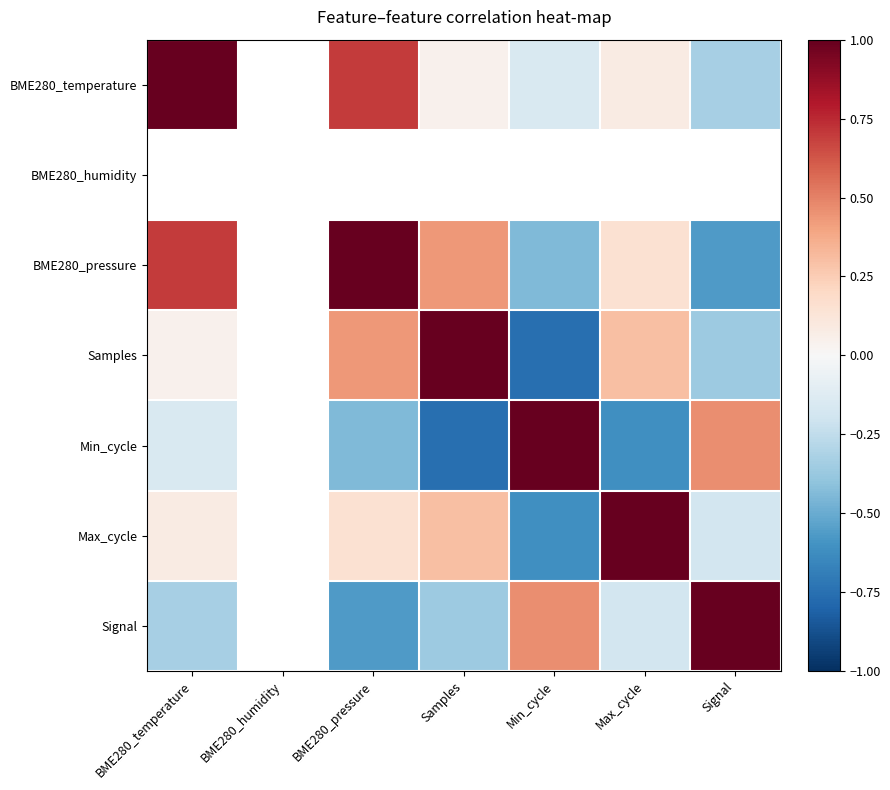

What is the smallest value displayed?

-0.8